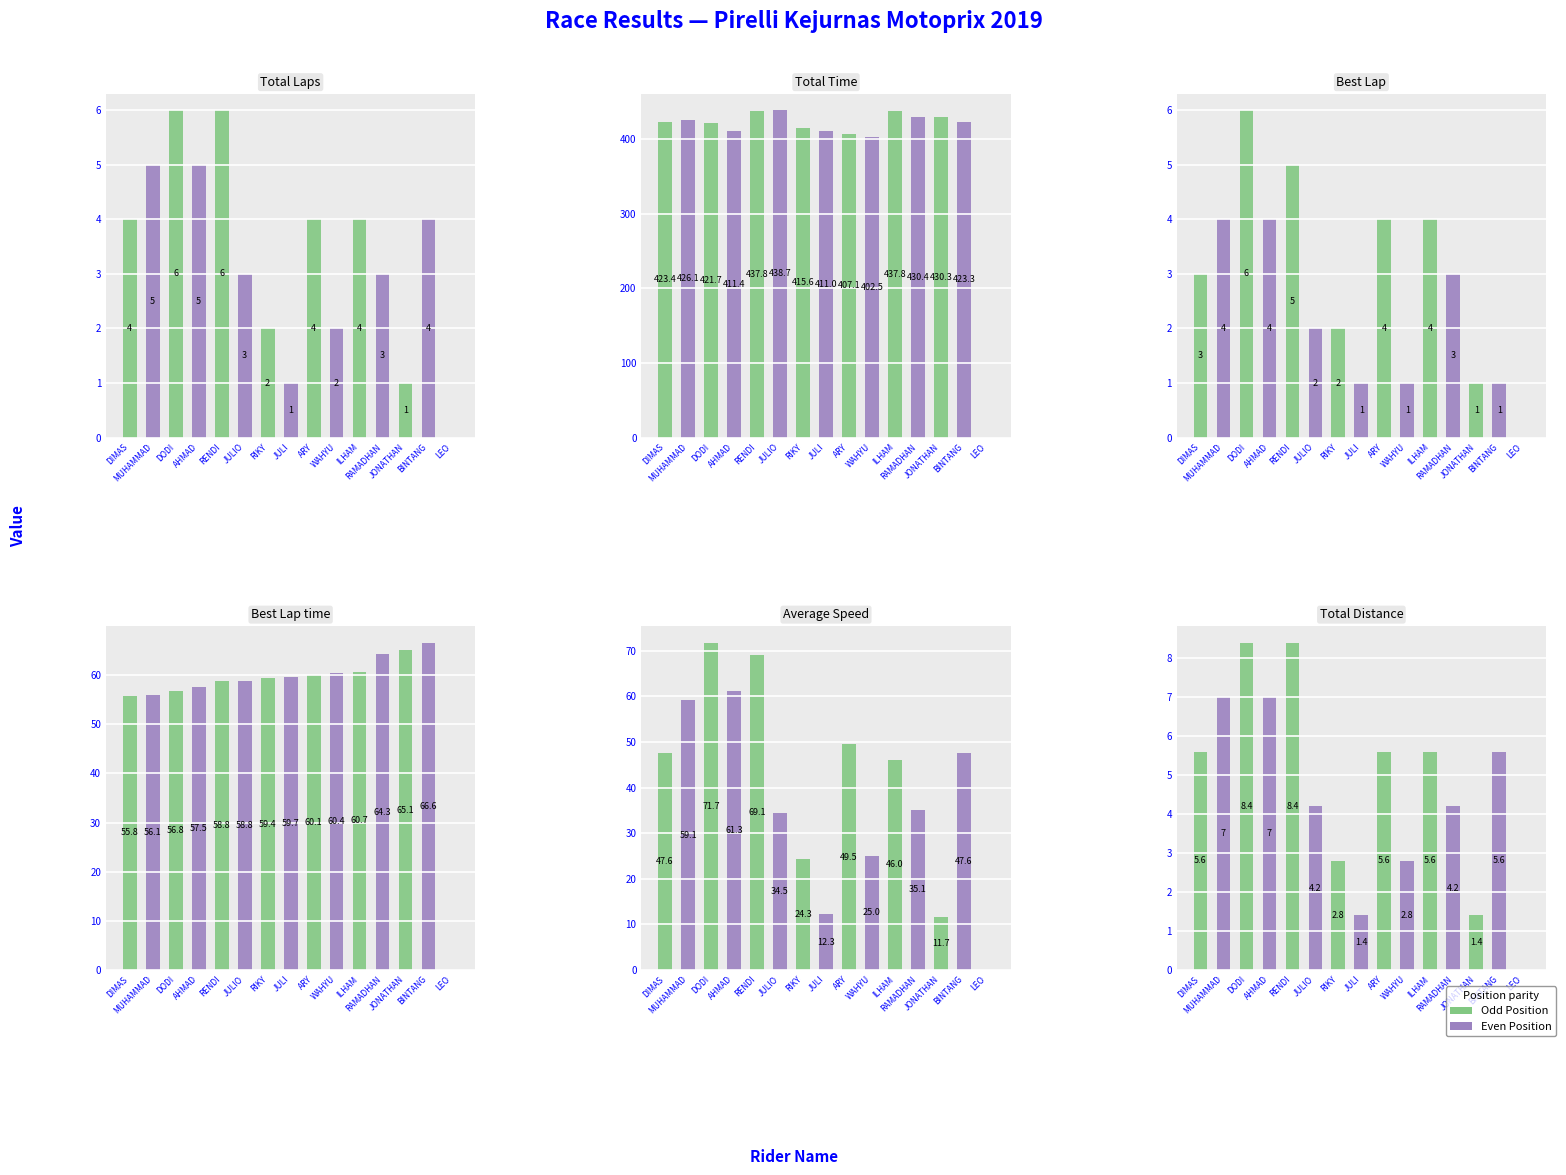

How many groups of bars are there?

15